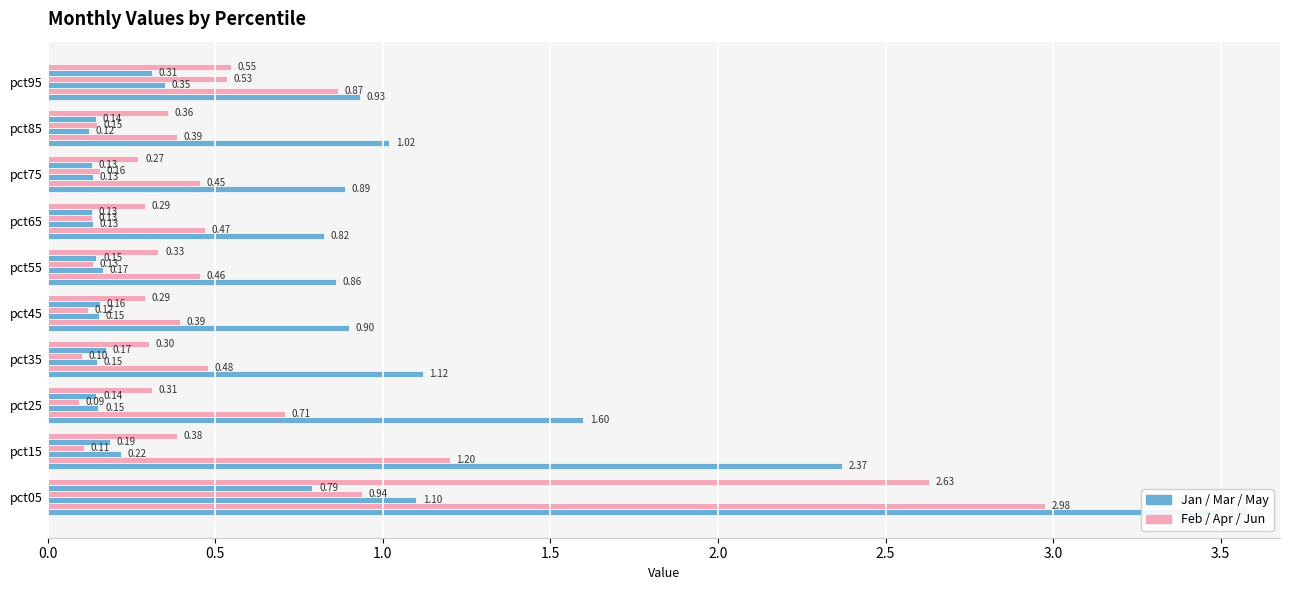

What is the minimum value shown in the chart?

0.1